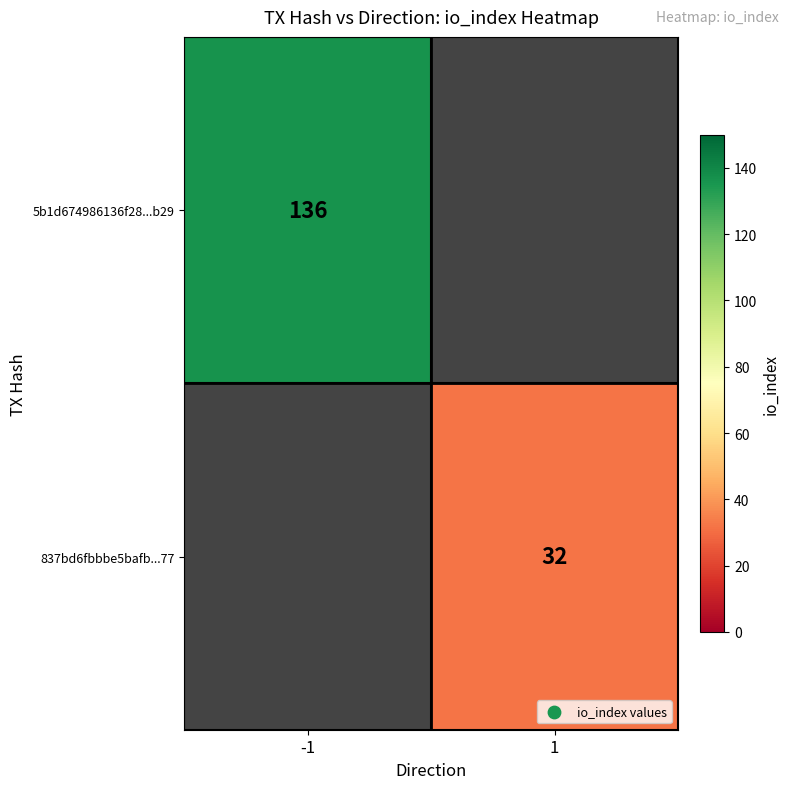

What is the minimum value shown in the chart?

32.0